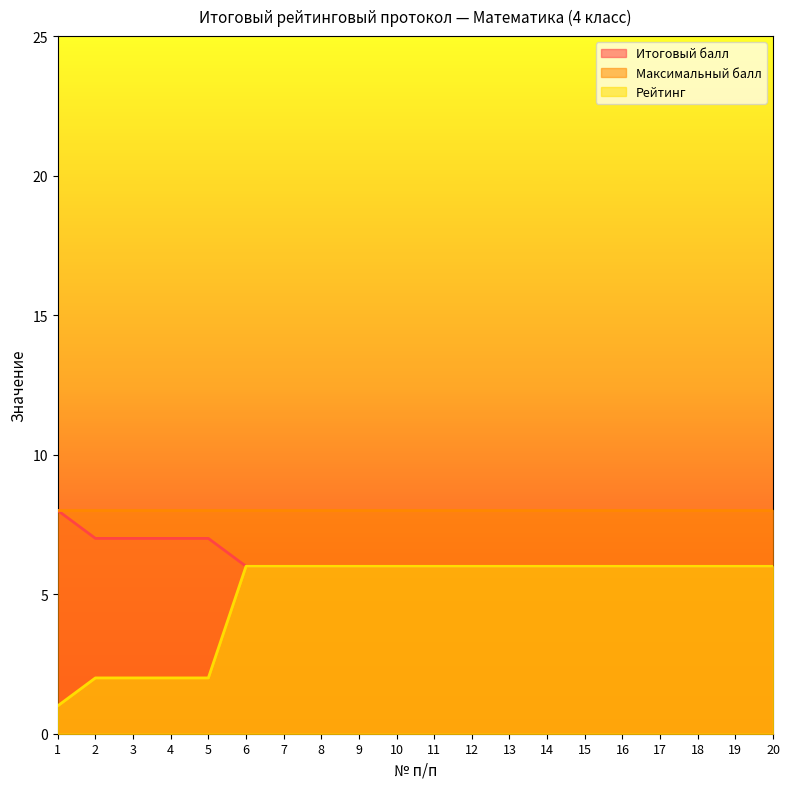

Which series has the largest total across all categories?

Максимальный балл